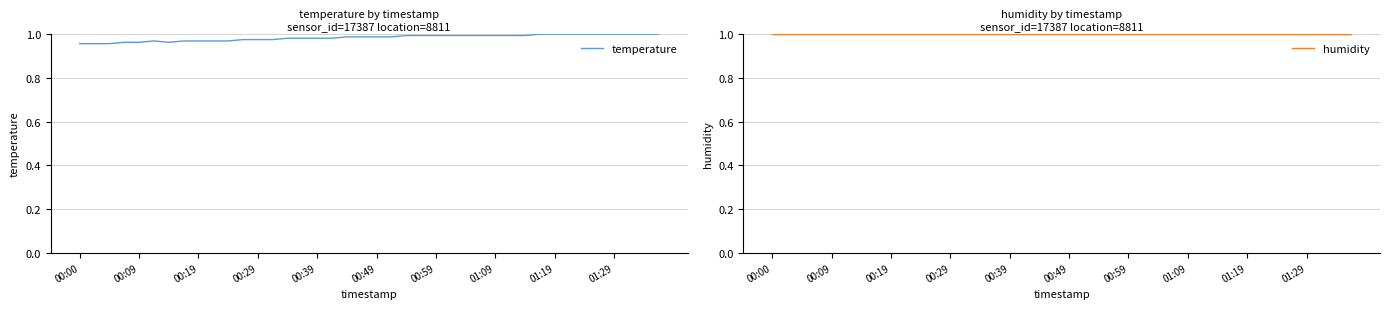

At which category is the sum across all series the highest?

31